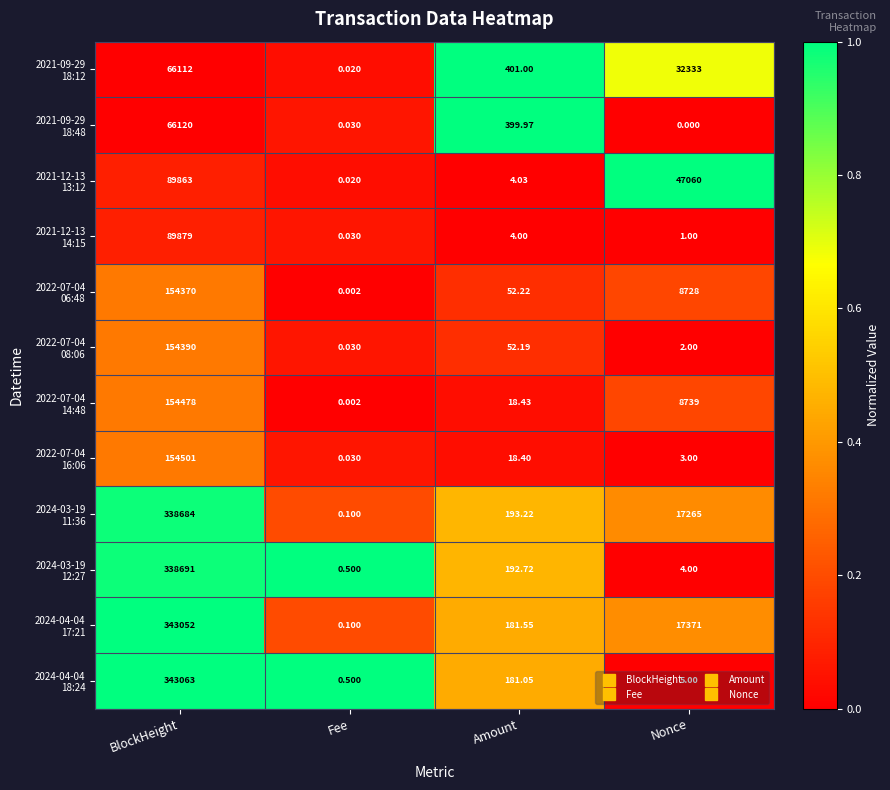

What is the difference between the highest and lowest values at BlockHeight?

276951.0